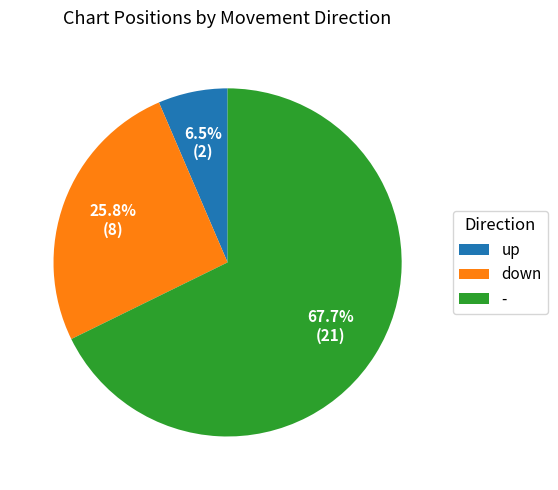

Between up and down, which is larger?

down